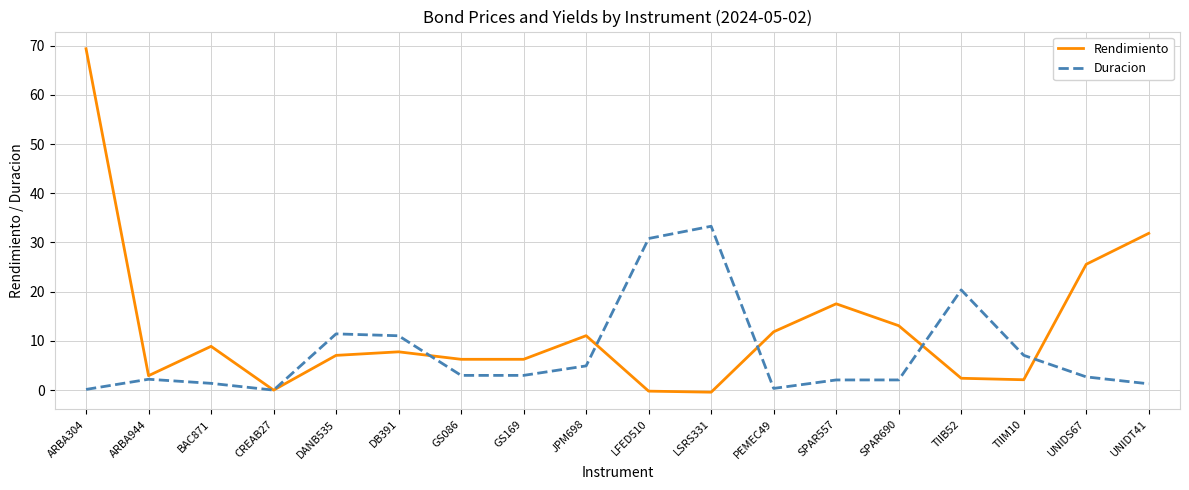

At which category is the sum across all series the highest?

ARBA304